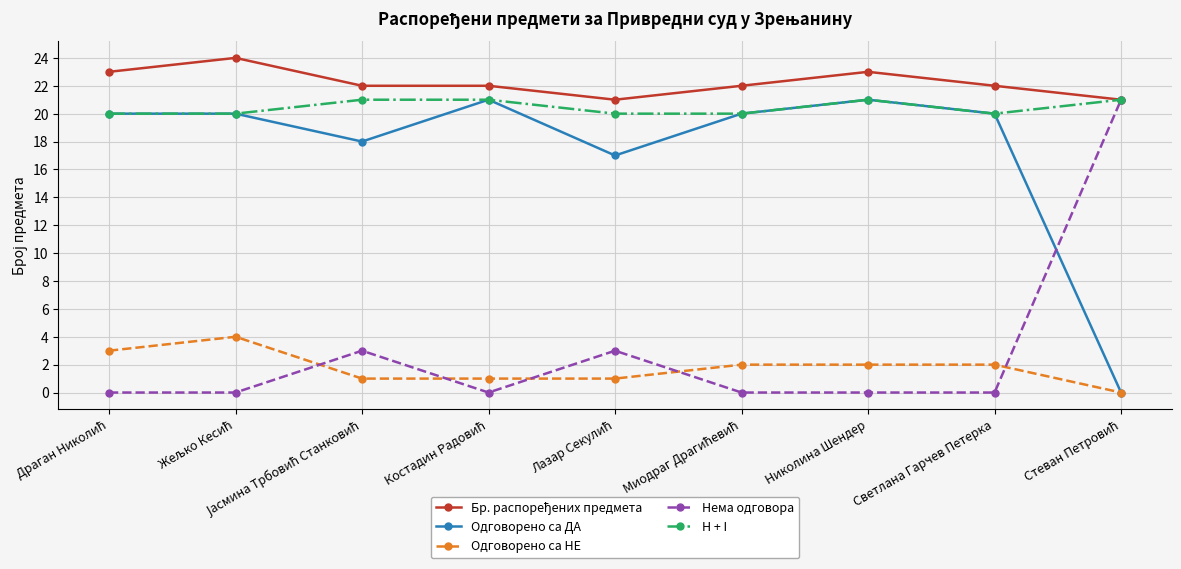

What is the greatest value displayed?

24